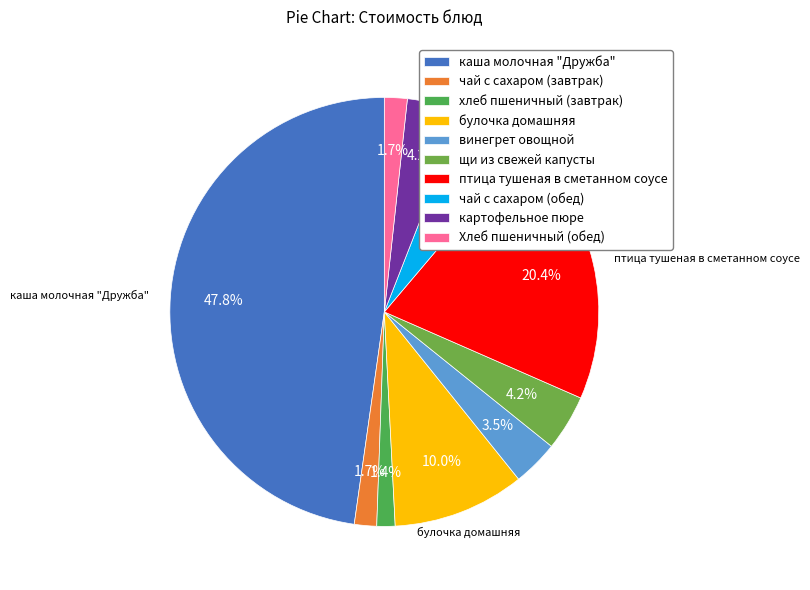

Which slice is the largest?

каша молочная "Дружба"